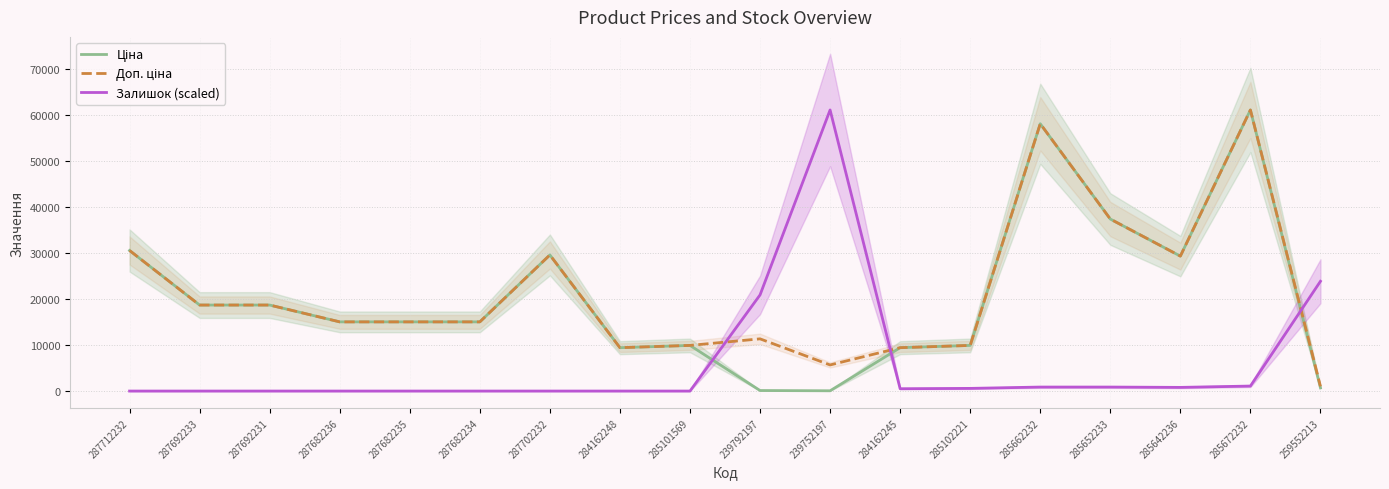

What position from the right is 285101569?

10